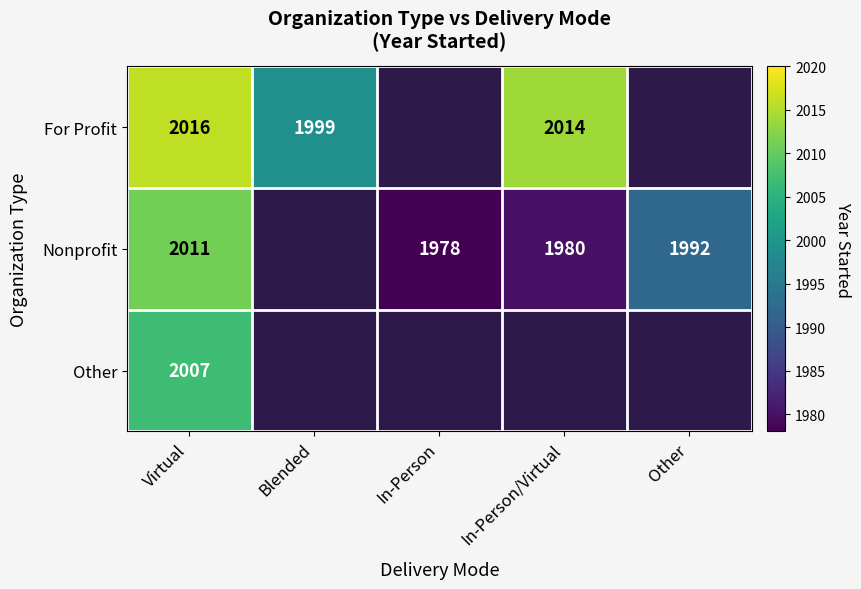

How many values in the Nonprofit series exceed 1978?

3